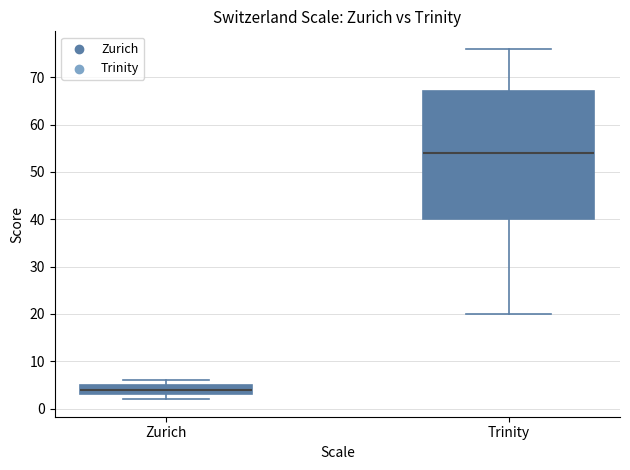

Reading left to right, transcribe this box plot: for each box, give where its median line is, the range the box spans, and where its two whiskers end, as read against the y-axis. The values are not printed on the chart, so give them approximately, as read against the axis.

Zurich: median 4, box 3 to 5, whiskers 2 to 6
Trinity: median 54, box 40 to 67, whiskers 20 to 76